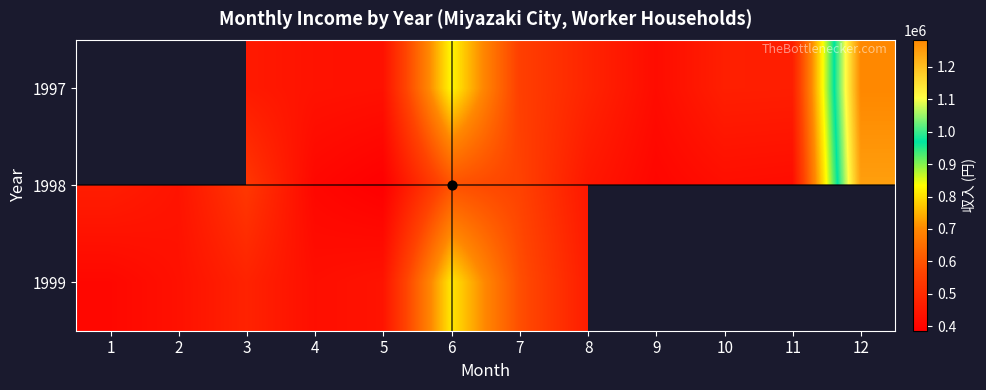

True or false: 1998 has a value of 449083.0 at 8.

True